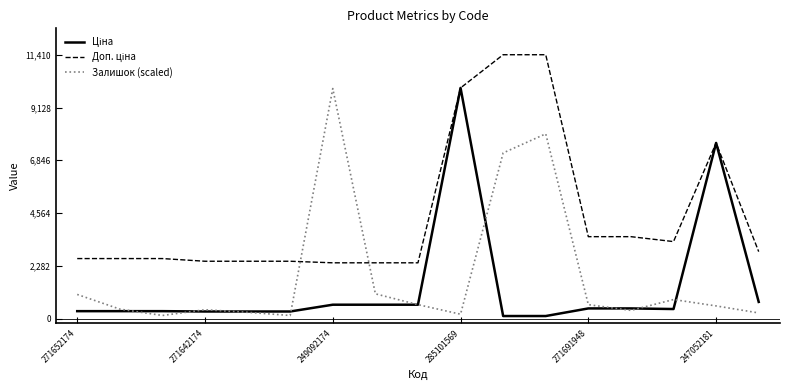

What is the maximum value for Залишок (scaled)?

9947.4